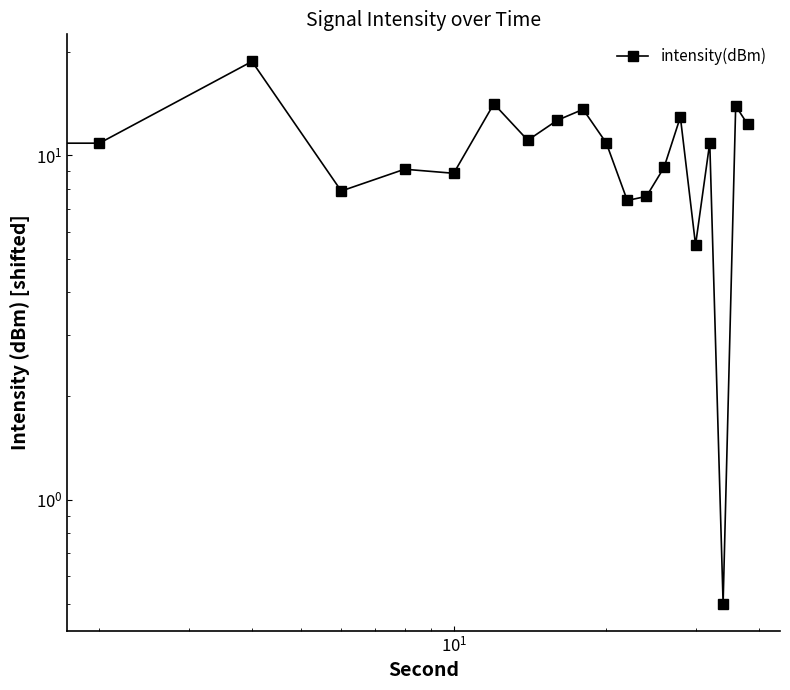

Is it true that the value at 14 is 8.0?

False